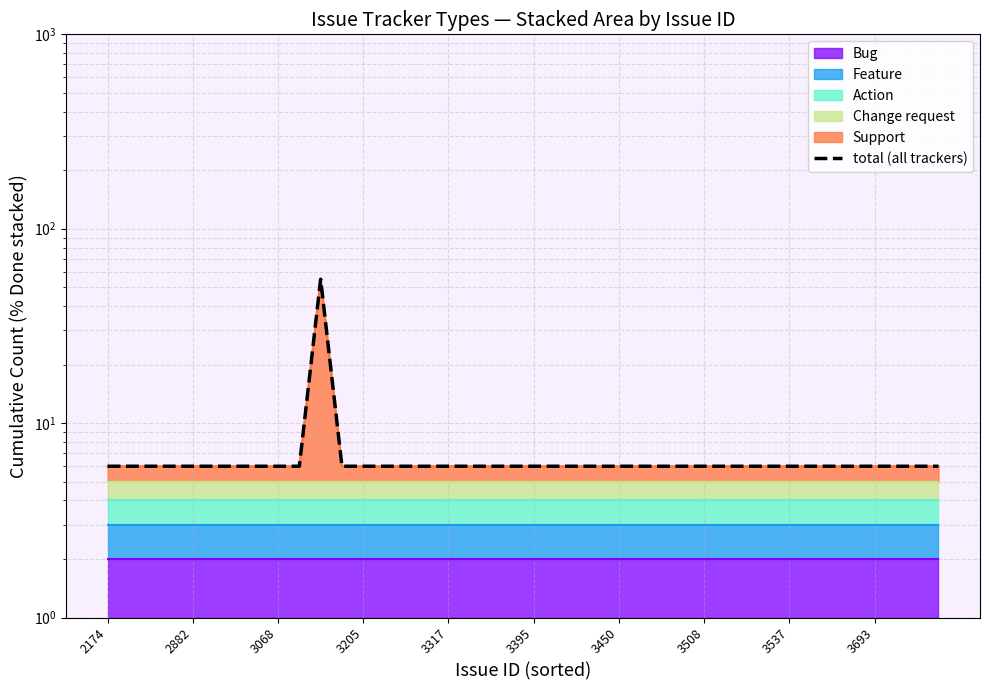

What is the maximum value shown in the chart?

55